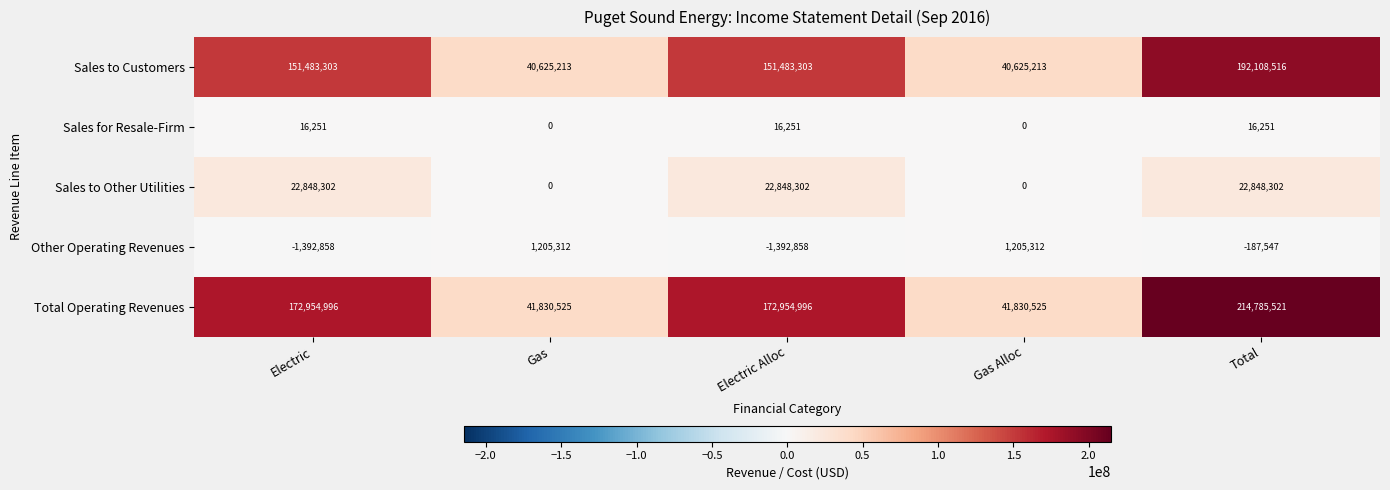

What is the total value across all series at Electric?

345909994